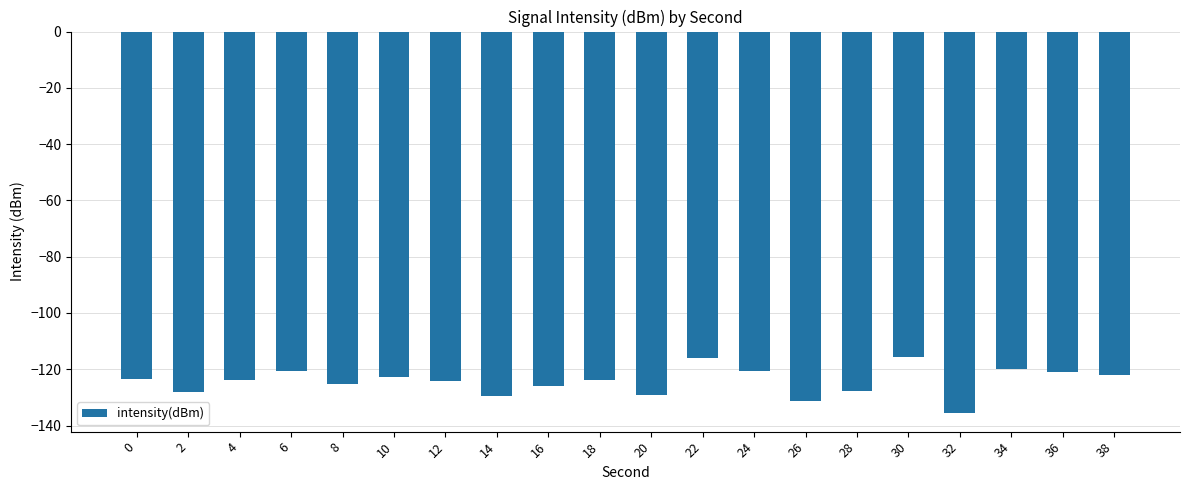

What is the maximum value shown in the chart?

-115.8